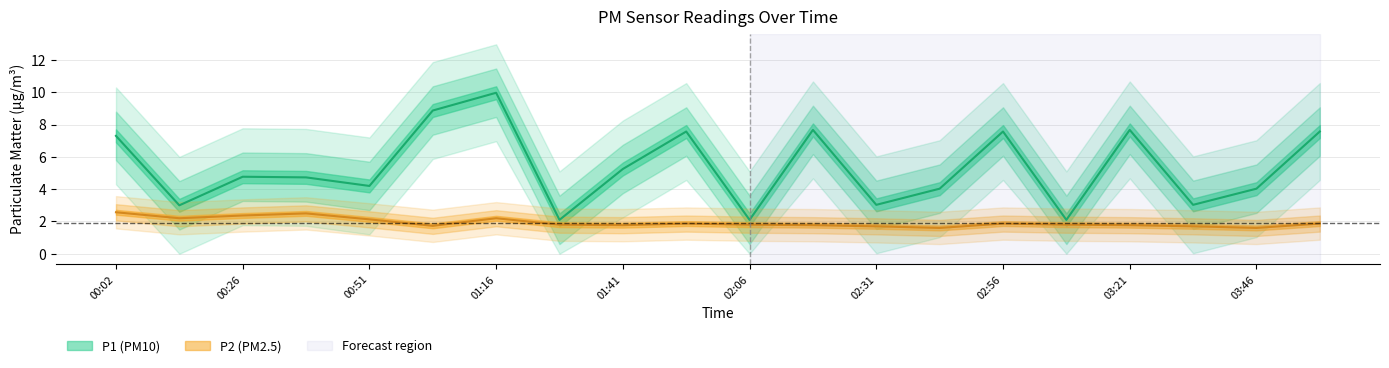

Which category has the highest value in the P2 series?

00:02